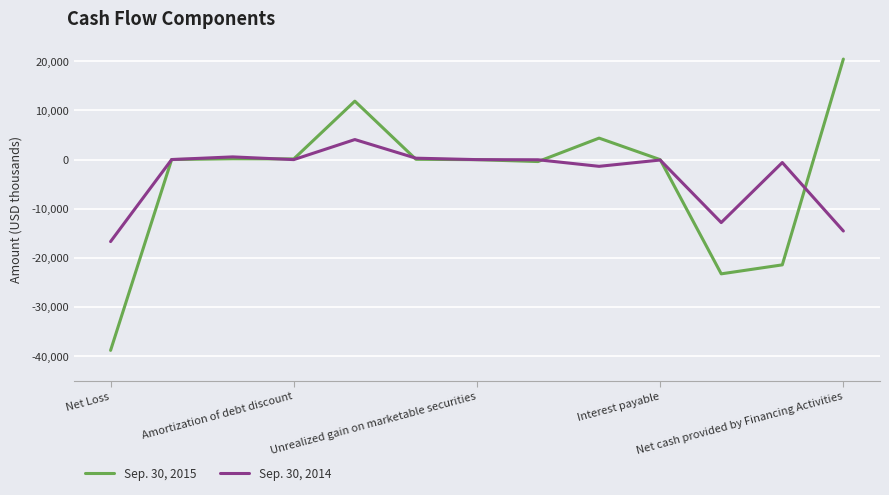

What is the minimum value for Sep. 30, 2015?

-38808